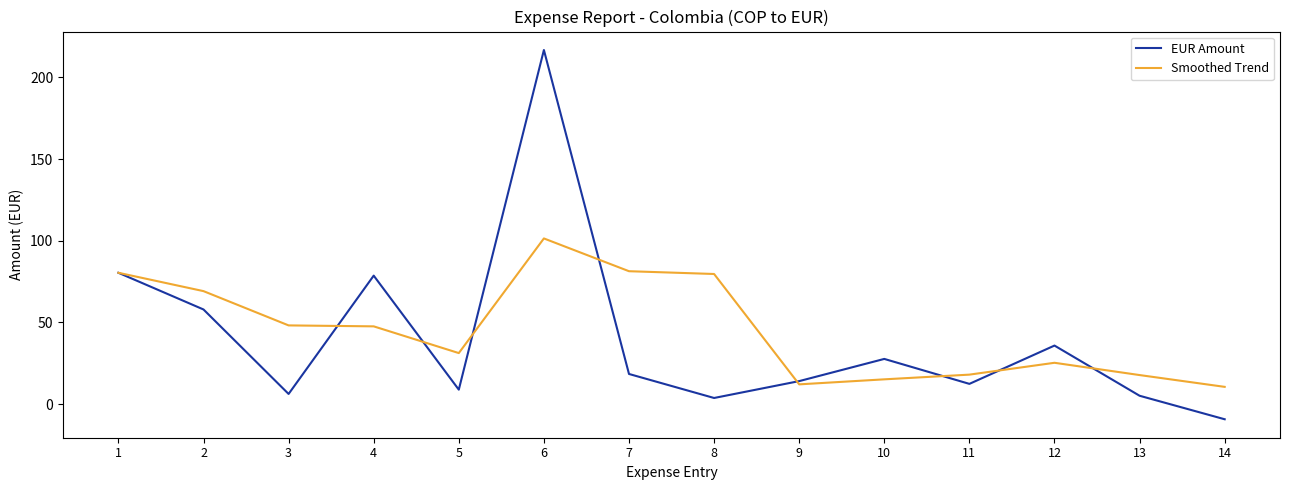

What is the difference between the highest and lowest values at 3?

42.0